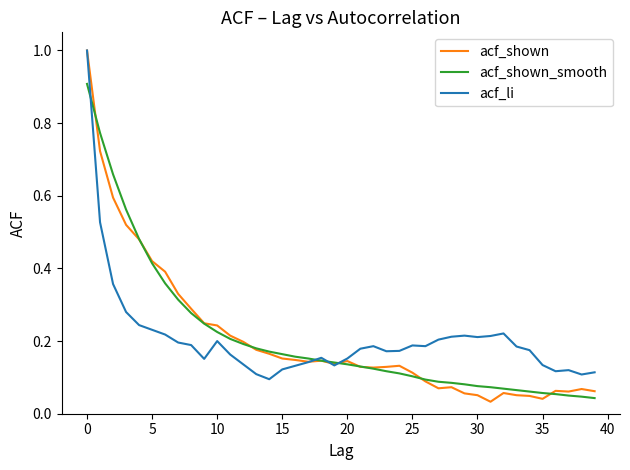

What is the greatest value displayed?

1.0